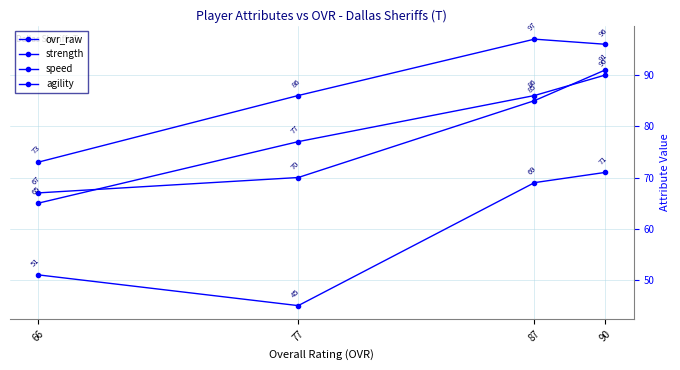

What are all the series names shown in the legend?

ovr_raw, strength, speed, agility